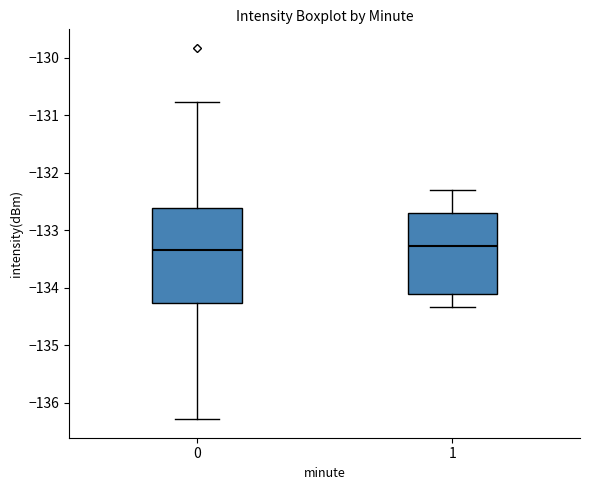

Reading left to right, transcribe this box plot: for each box, give where its median line is, the range the box spans, and where its two whiskers end, as read against the y-axis. The values are not printed on the chart, so give them approximately, as read against the axis.

0: median -133.3, box -134.3 to -132.6, whiskers -136.3 to -130.8
1: median -133.3, box -134.1 to -132.7, whiskers -134.3 to -132.3